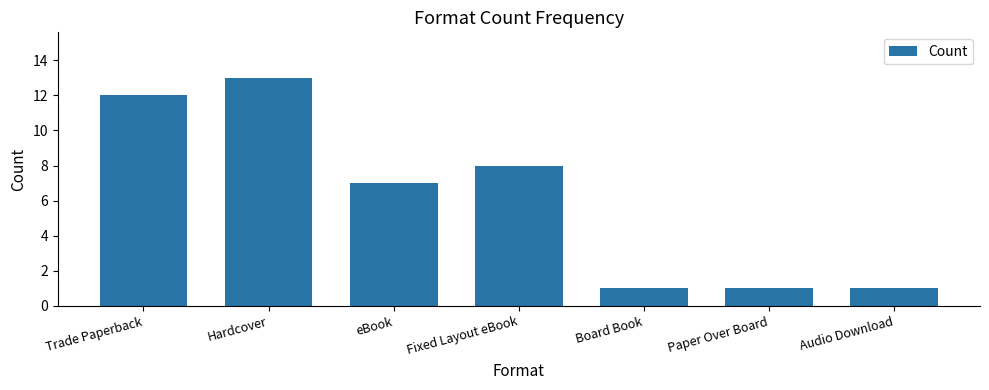

Reading left to right, transcribe all the data shown in this chart.

Trade Paperback=12	Hardcover=13	eBook=7	Fixed Layout eBook=8	Board Book=1	Paper Over Board=1	Audio Download=1